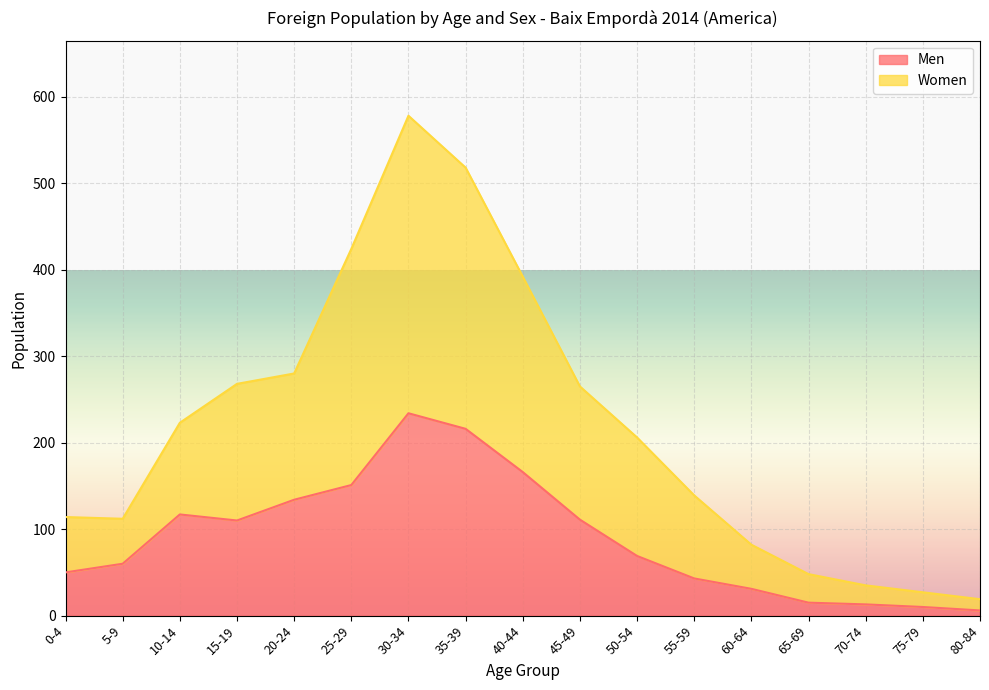

What is the label of the 1st point from the right?

80-84